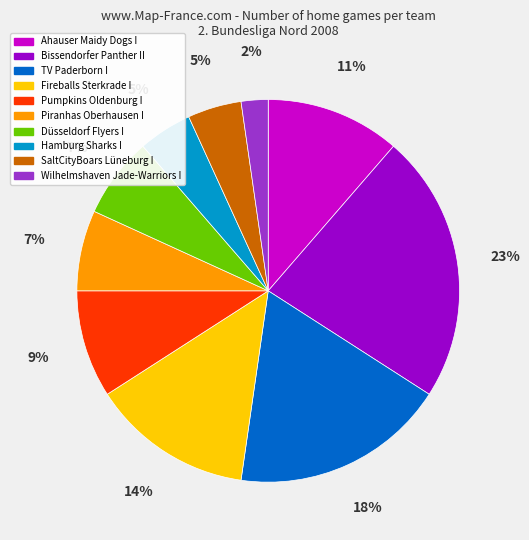

To the nearest percent, what percentage of the pie is Wilhelmshaven Jade-Warriors I?

2%